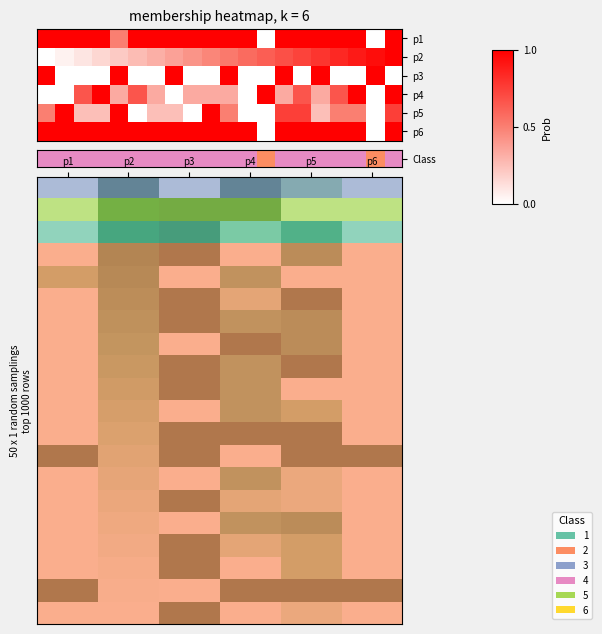

At which category is the sum across all series the highest?

p3